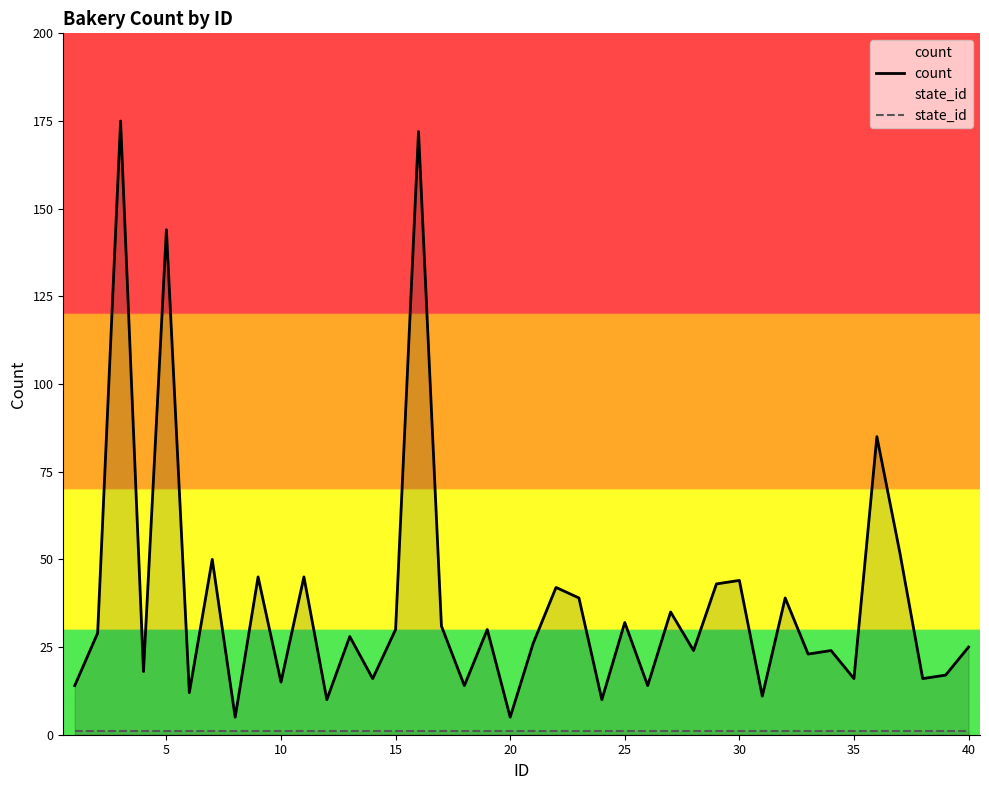

Which series has the largest total across all categories?

count